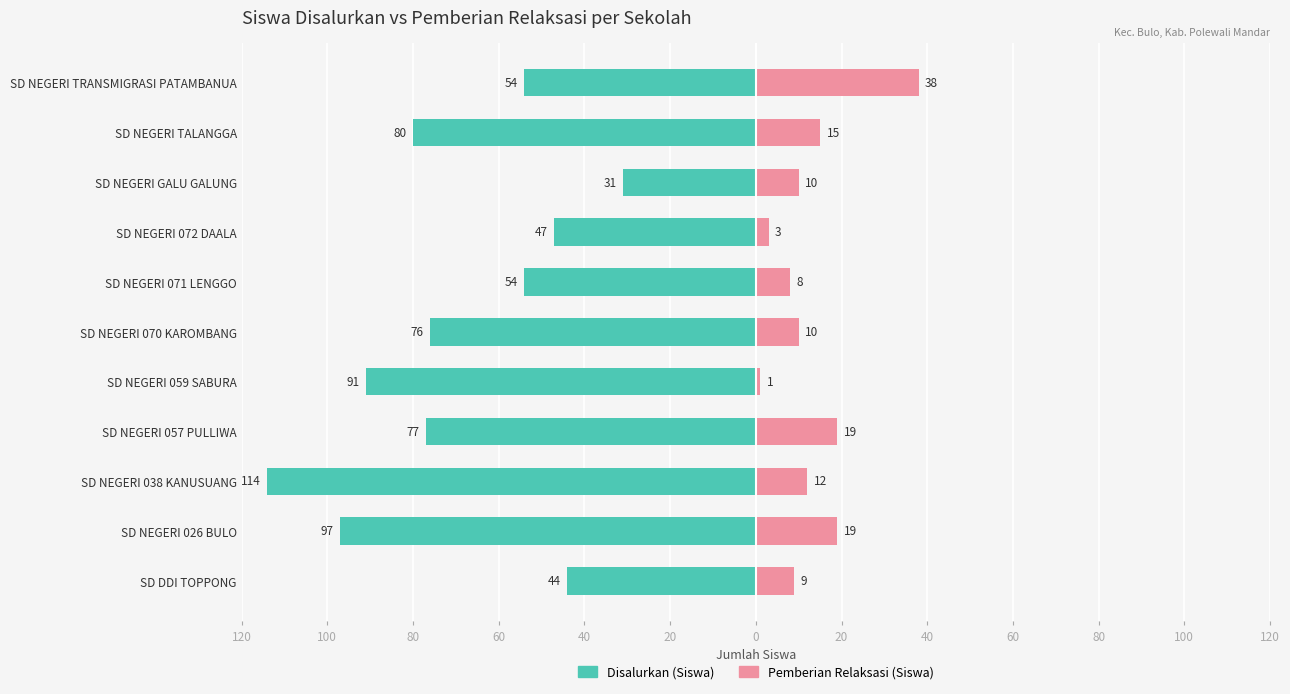

Is it true that Pemberian Relaksasi (Siswa) equals 26 at SD NEGERI 026 BULO?

False